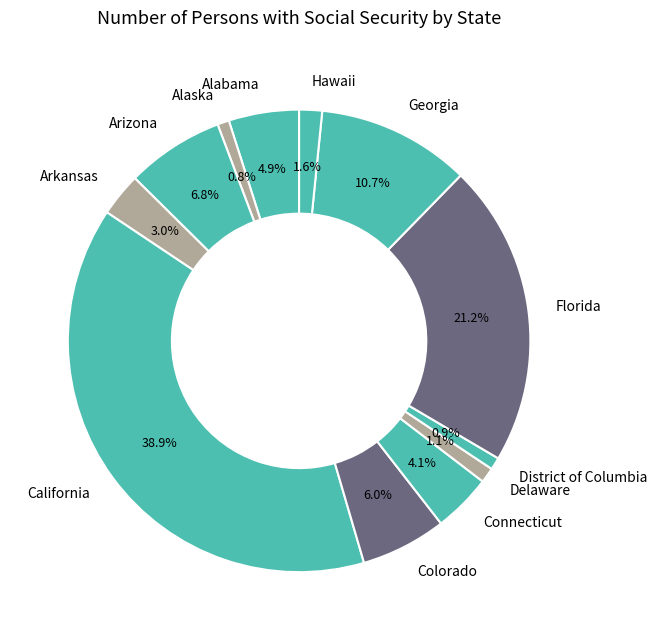

What is the largest slice in the pie chart?

California